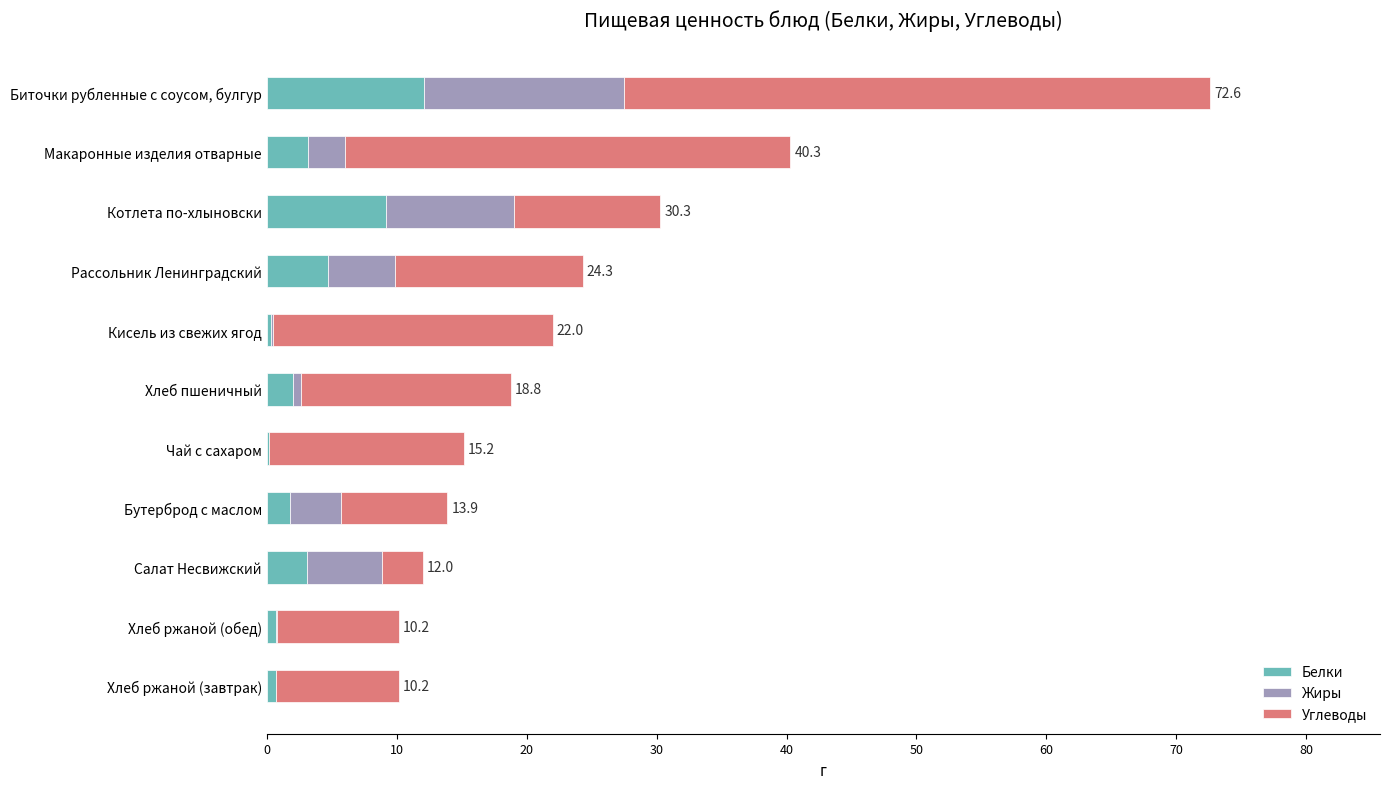

The value of Белки at Котлета по-хлыновски is 9.2. True or false?

True